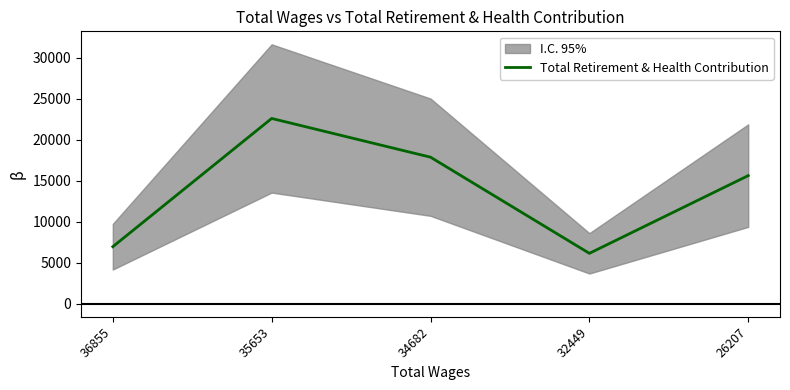

Which label corresponds to the largest value in the chart?

35653